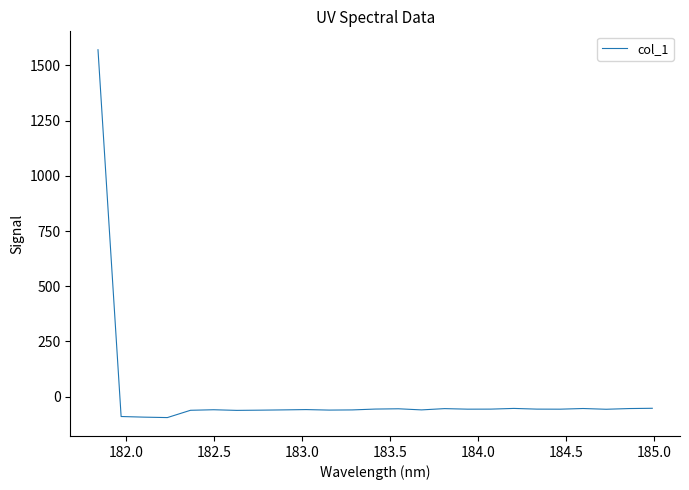

True or false: there are more than 1 points higher than both neighbors.

True